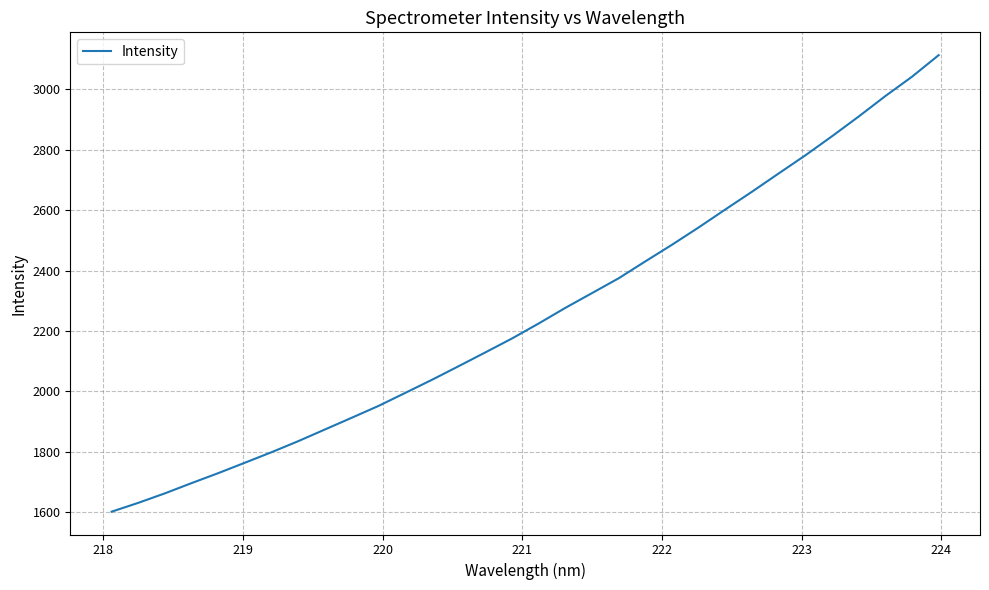

What is the smallest value displayed?

1600.7